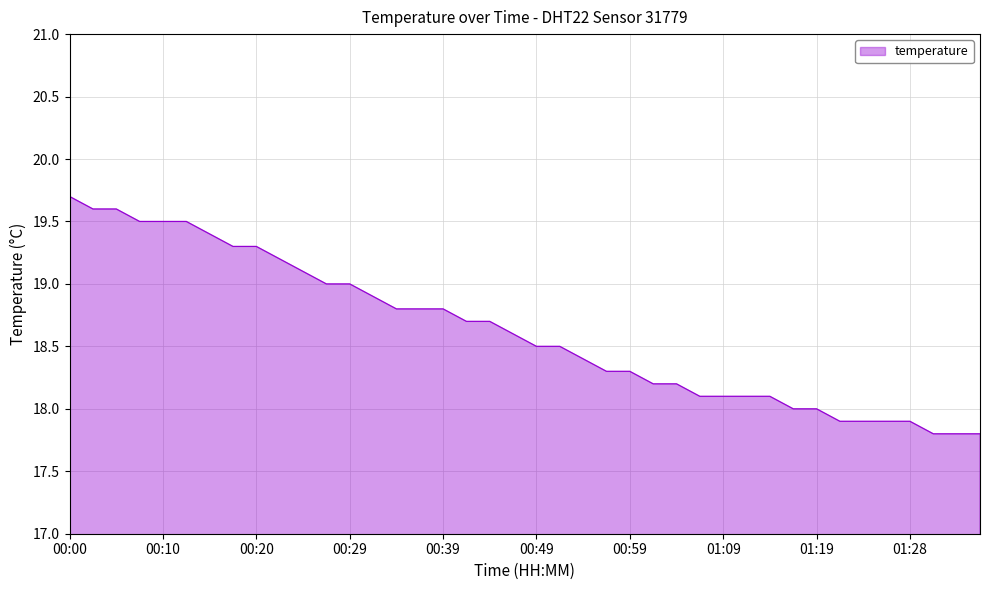

Reading left to right, transcribe all the data shown in this chart.

19.7	19.6	19.6	19.5	19.5	19.5	19.4	19.3	19.3	19.2	19.1	19.0	19.0	18.9	18.8	18.8	18.8	18.7	18.7	18.6	18.5	18.5	18.4	18.3	18.3	18.2	18.2	18.1	18.1	18.1	18.1	18.0	18.0	17.9	17.9	17.9	17.9	17.8	17.8	17.8